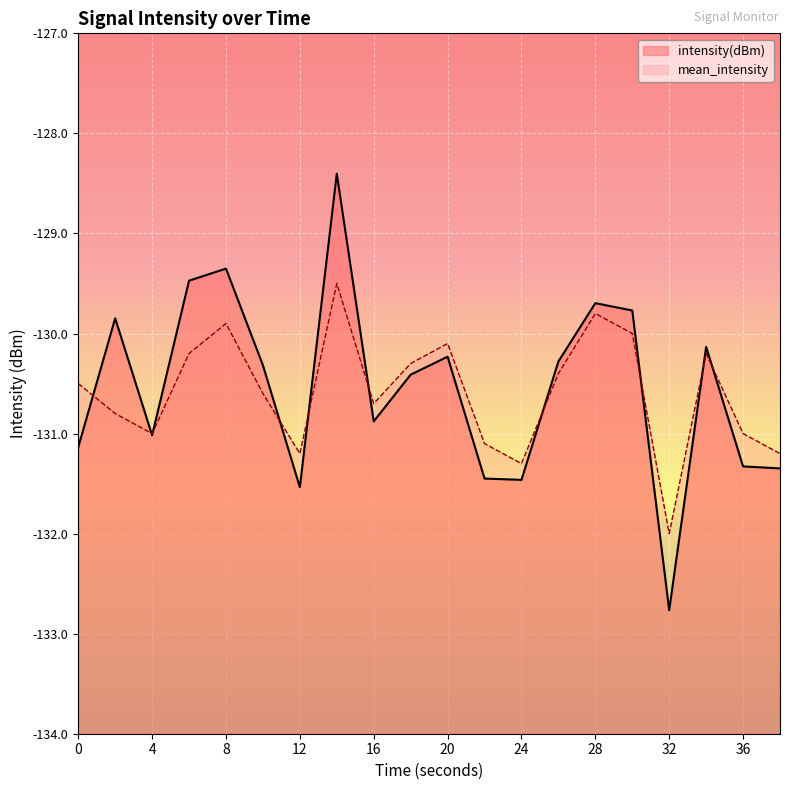

Which series has the largest total across all categories?

intensity(dBm)